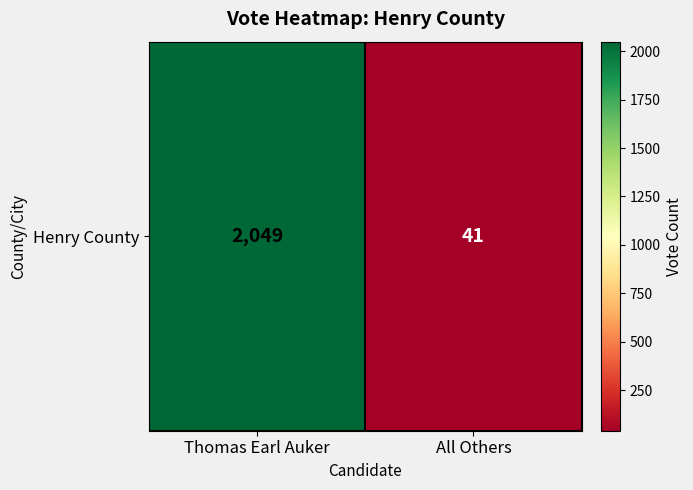

List the labels in order of value, largest first.

Thomas Earl Auker, All Others